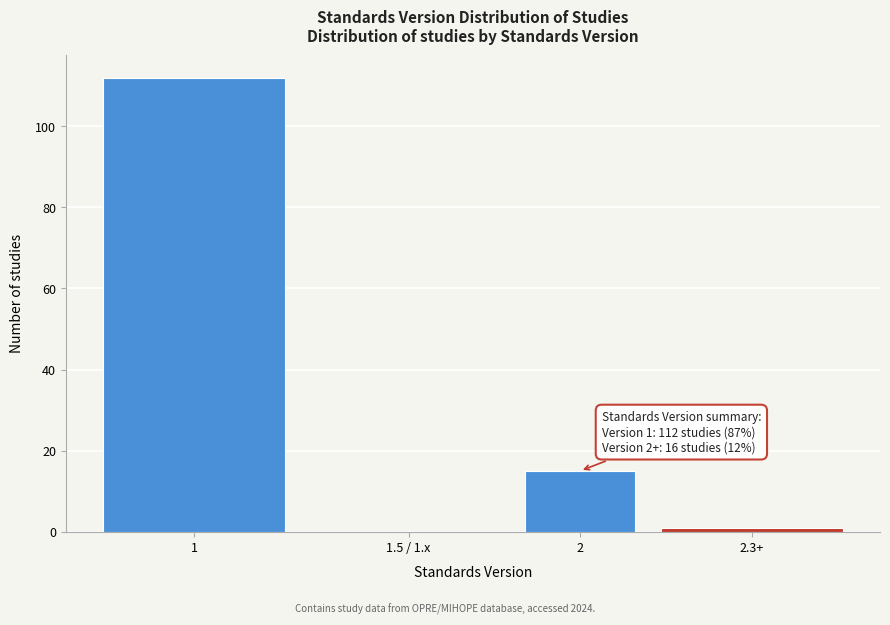

Reading left to right, extract all data points from this chart.

1=112	1.5 / 1.x=0	2=15	2.3+=1